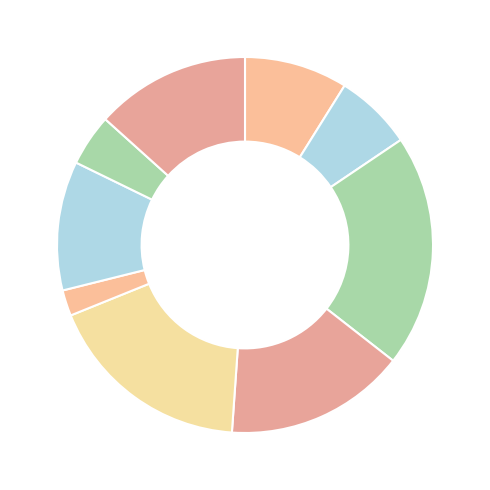

What is the smallest slice in the pie chart?

9